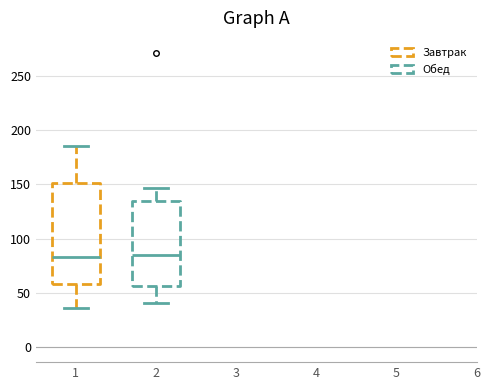

Where does the lower whisker of the box at x = 2 end on the y-axis? The values are not printed on the chart, so give them approximately, as read against the axis.

40